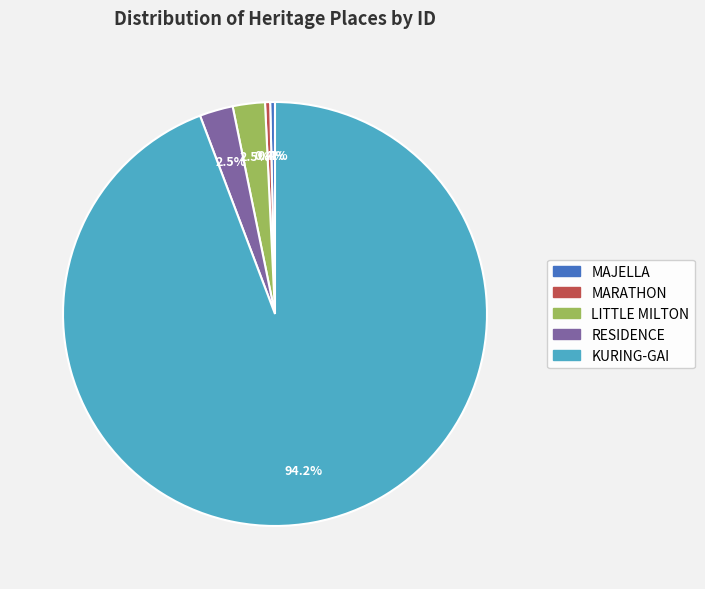

Is it true that MAJELLA is 0% of the pie?

True